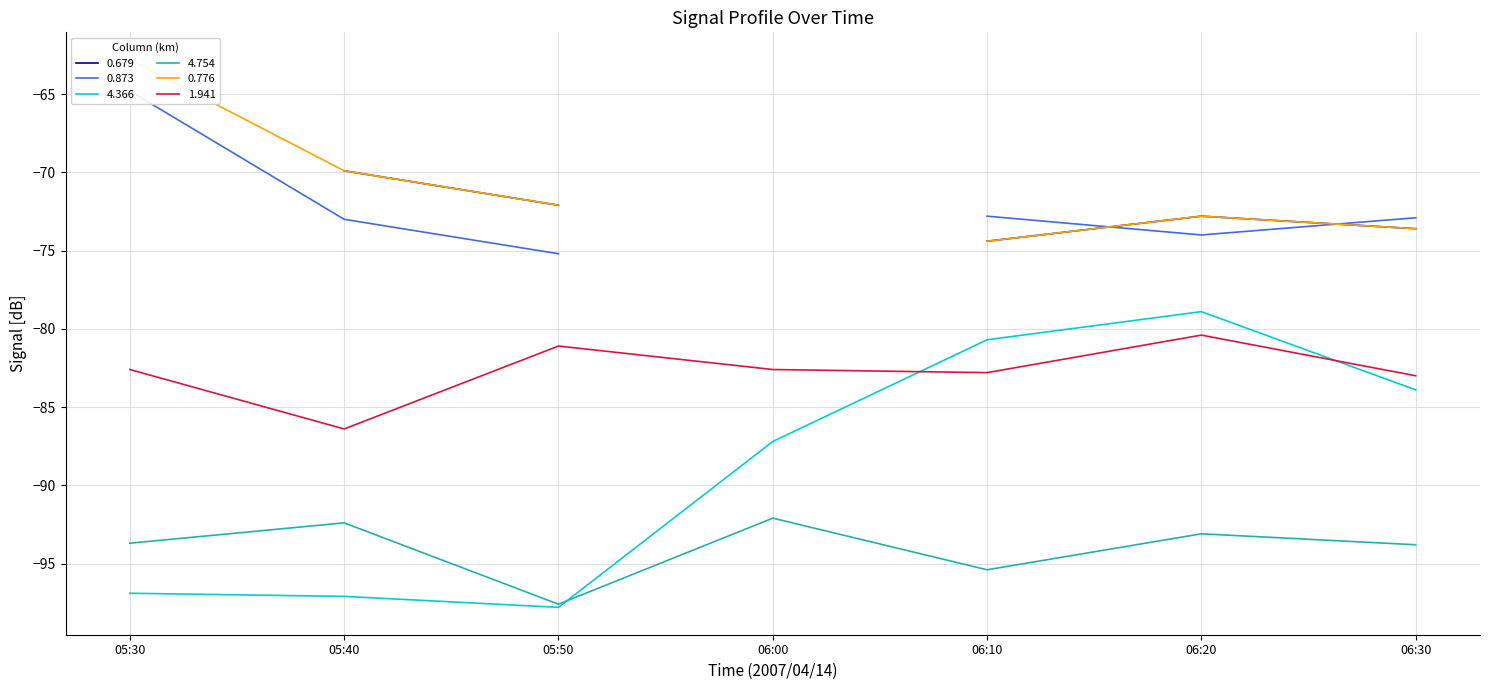

True or false: 4.366 and 4.754 cross at least once.

True